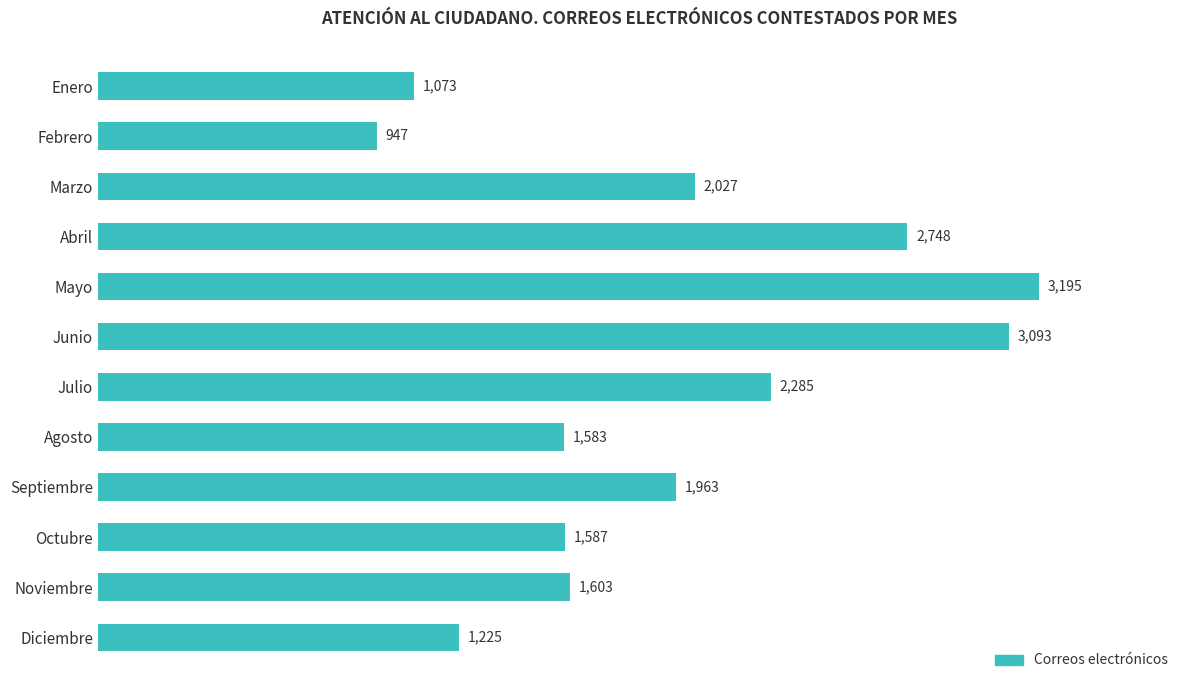

Rank the categories by value from highest to lowest.

Mayo, Junio, Abril, Julio, Marzo, Septiembre, Noviembre, Octubre, Agosto, Diciembre, Enero, Febrero